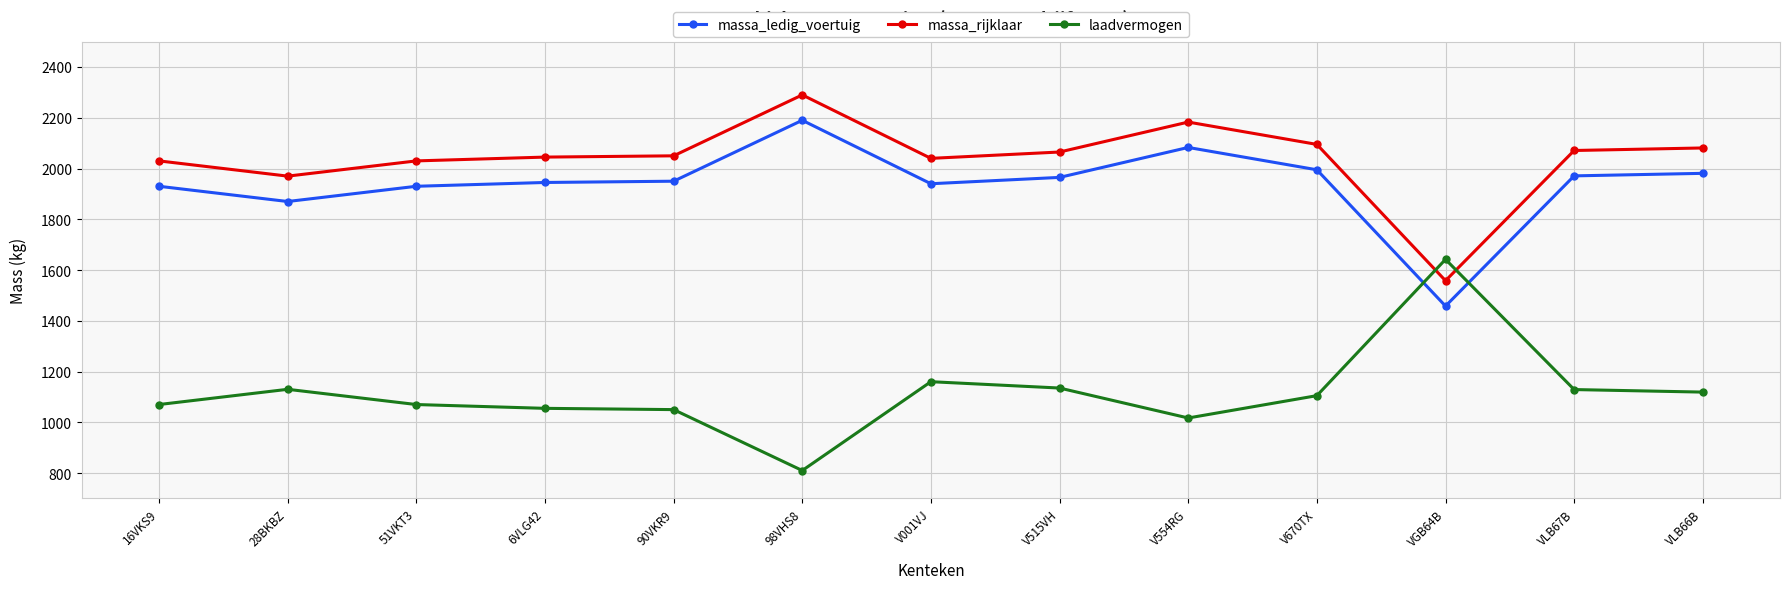

How many data points in massa_rijklaar are less than 2050?

6